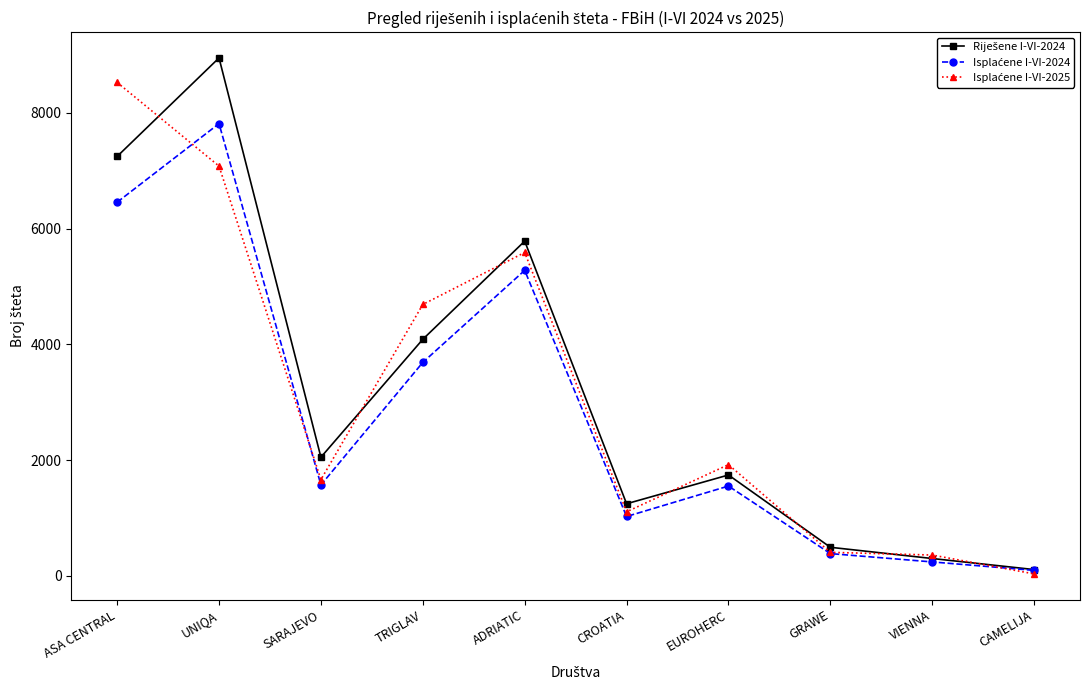

What is the label of the 4th point from the right?

EUROHERC